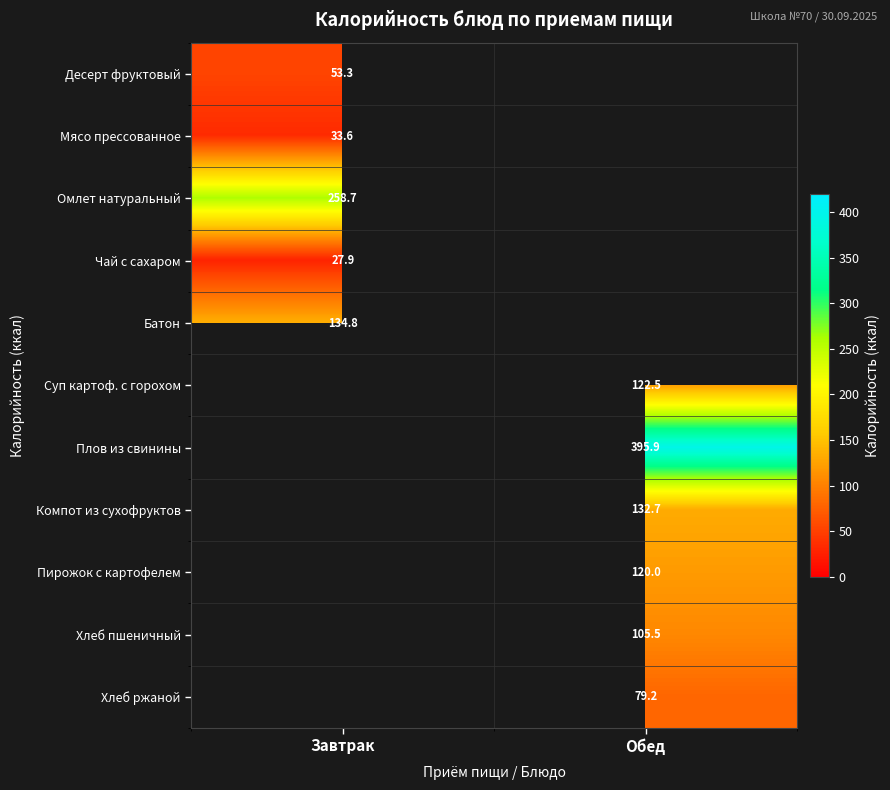

Is the value of Суп картоф. с горохом at Обед greater than the value of Хлеб пшеничный at Обед?

Yes